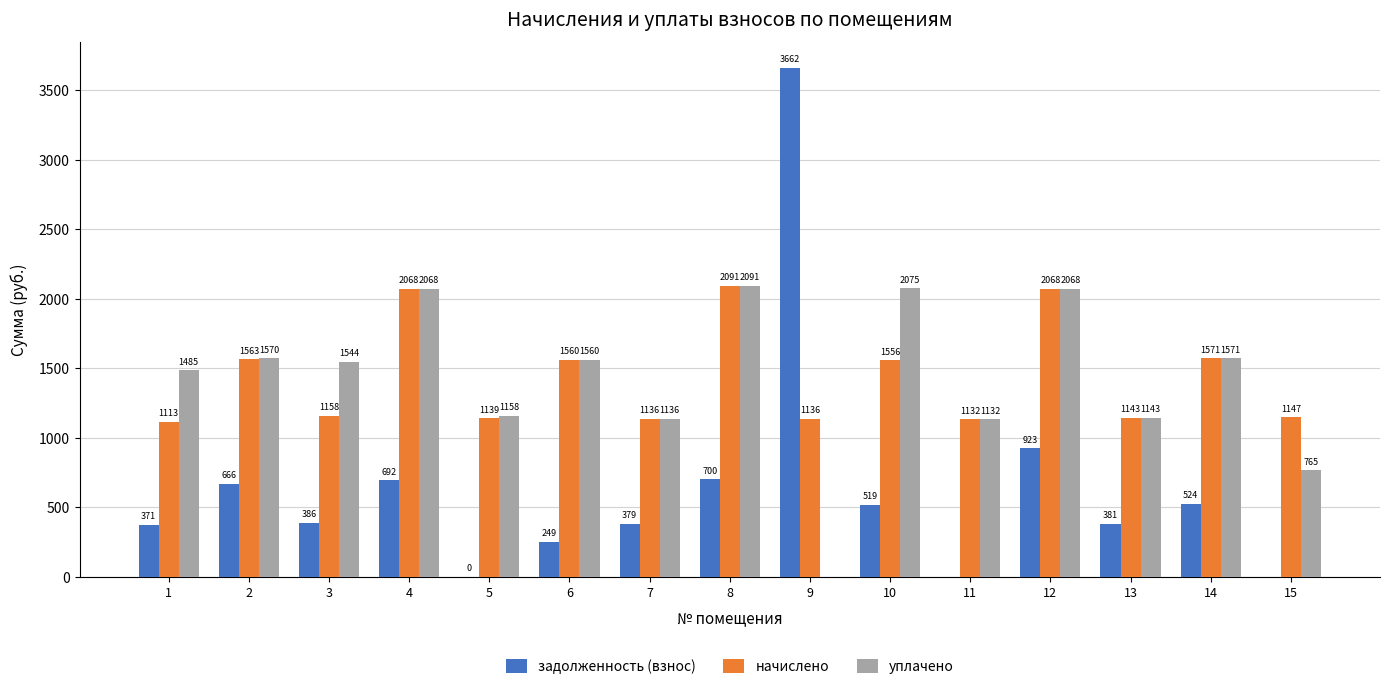

What is the greatest value displayed?

3661.8